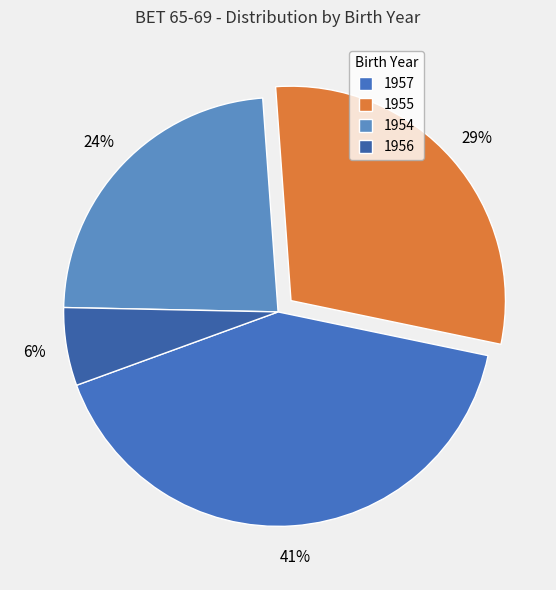

What is the total percentage of 1957 and 1955?

70.6%